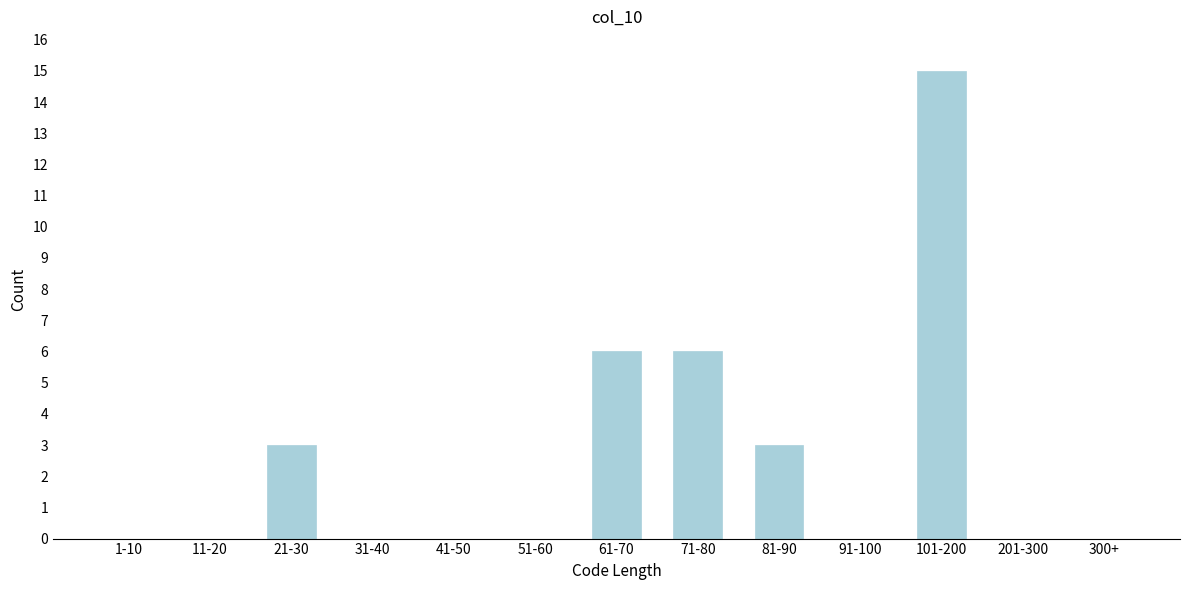

Reading left to right, extract all data points from this chart.

1-10=0	11-20=0	21-30=3	31-40=0	41-50=0	51-60=0	61-70=6	71-80=6	81-90=3	91-100=0	101-200=15	201-300=0	300+=0